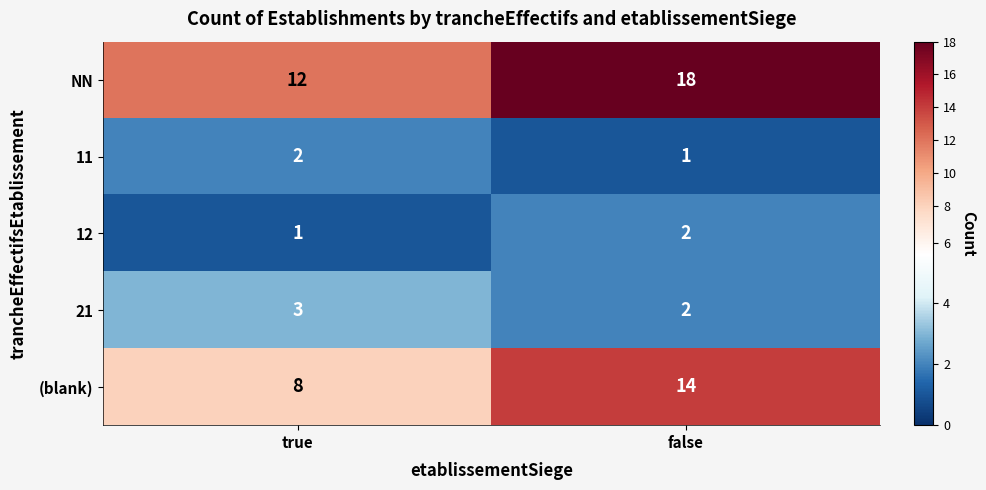

What is the sum of all (blank) values?

22